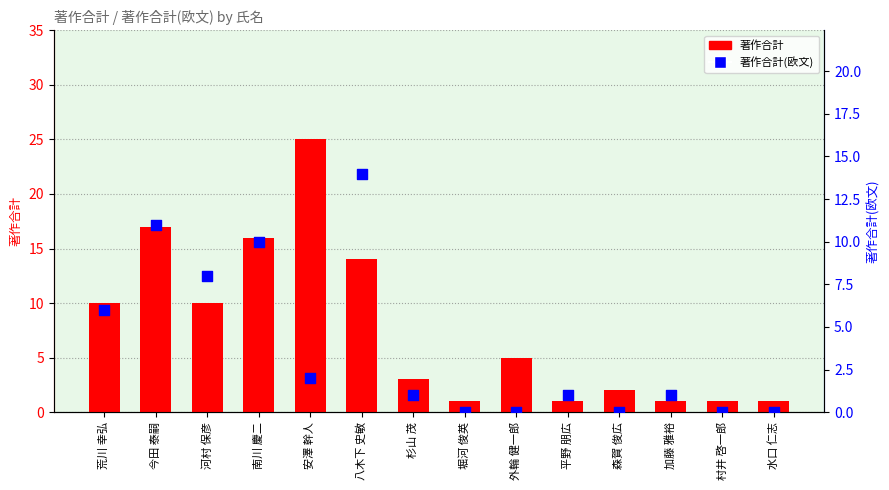

Which series has the largest total across all categories?

著作合計